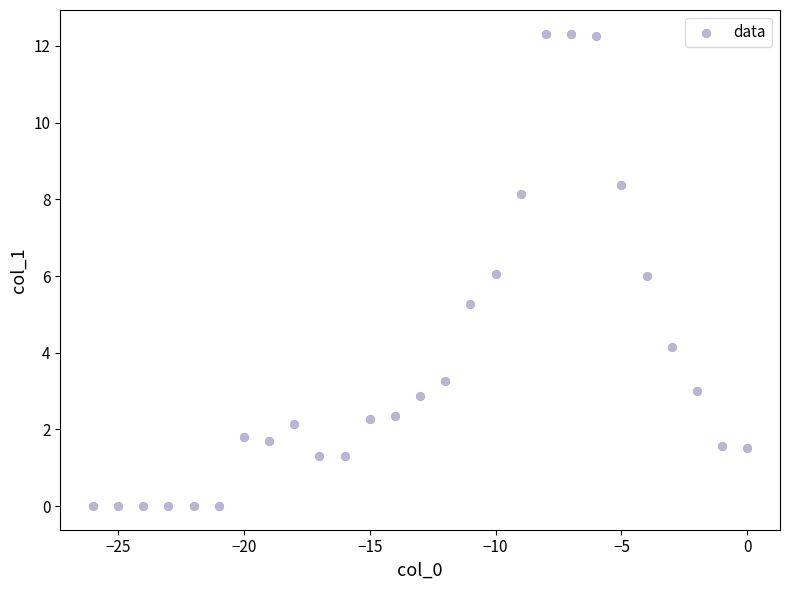

What is the range of Y values (max minus min)?

12.3